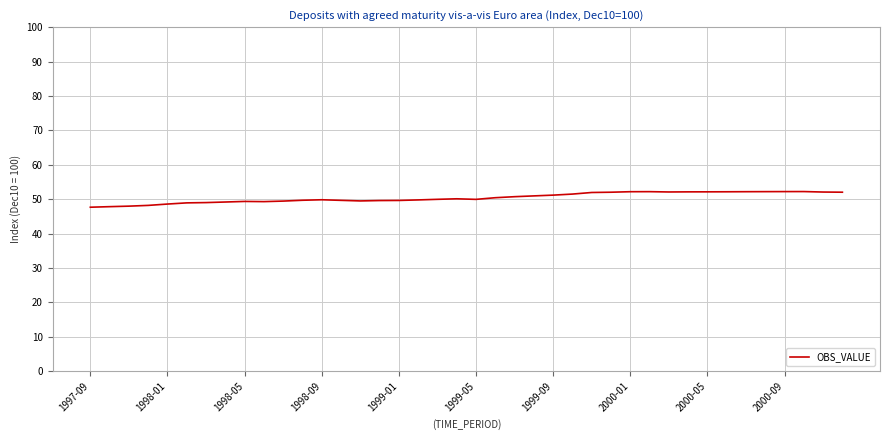

What is the greatest value displayed?

52.2